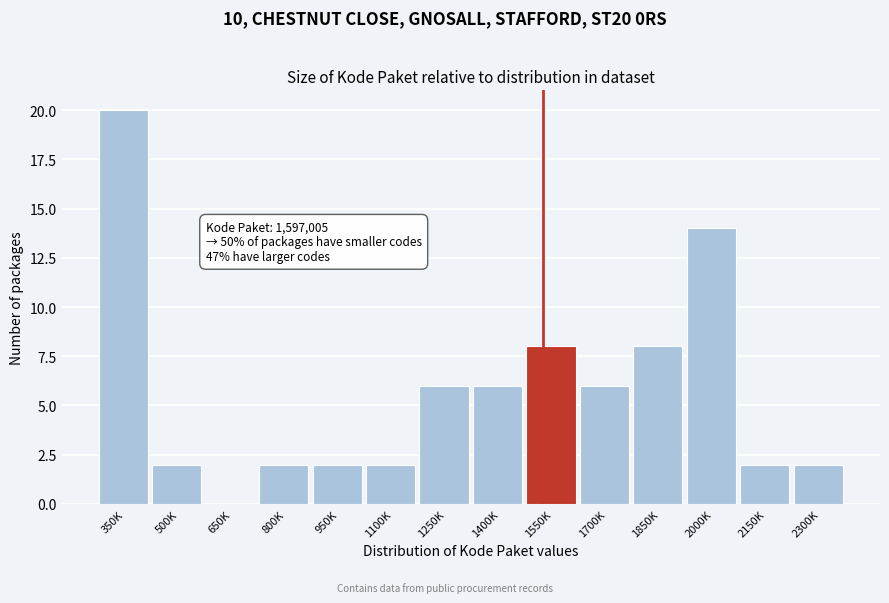

Reading left to right, transcribe all the data shown in this chart.

350K=20	500K=2	650K=0	800K=2	950K=2	1100K=2	1250K=6	1400K=6	1550K=8	1700K=6	1850K=8	2000K=14	2150K=2	2300K=2